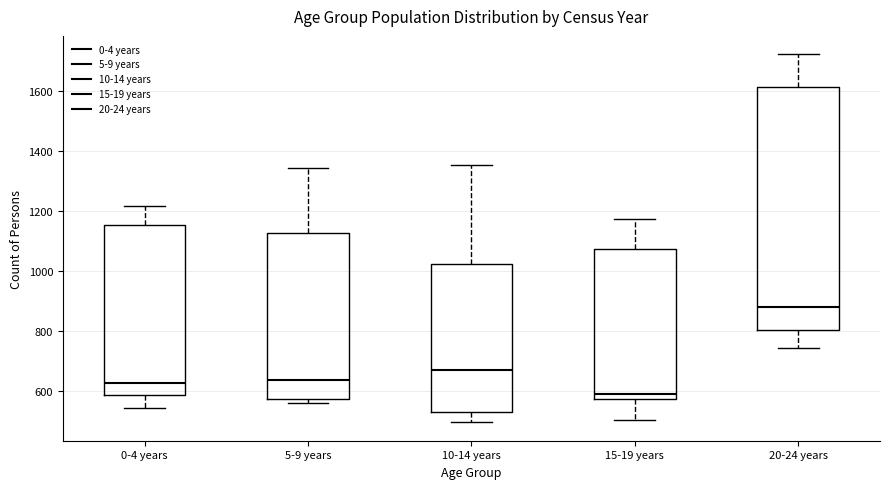

Which box is the tallest, from its lower edge to its upper edge?

20-24 years